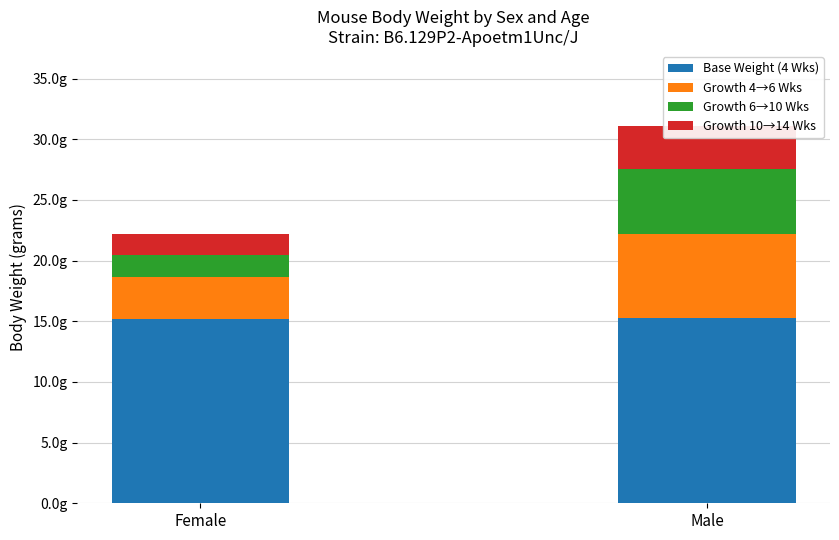

What are all the series names shown in the legend?

Base Weight (4 Wks), Growth 4→6 Wks, Growth 6→10 Wks, Growth 10→14 Wks